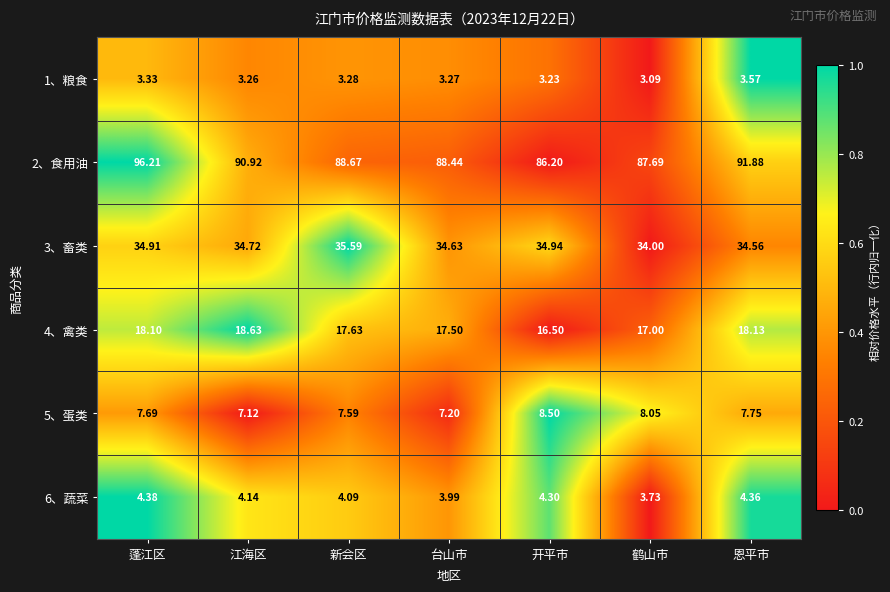

What is the spread (max minus min) of values at 恩平市?

88.3